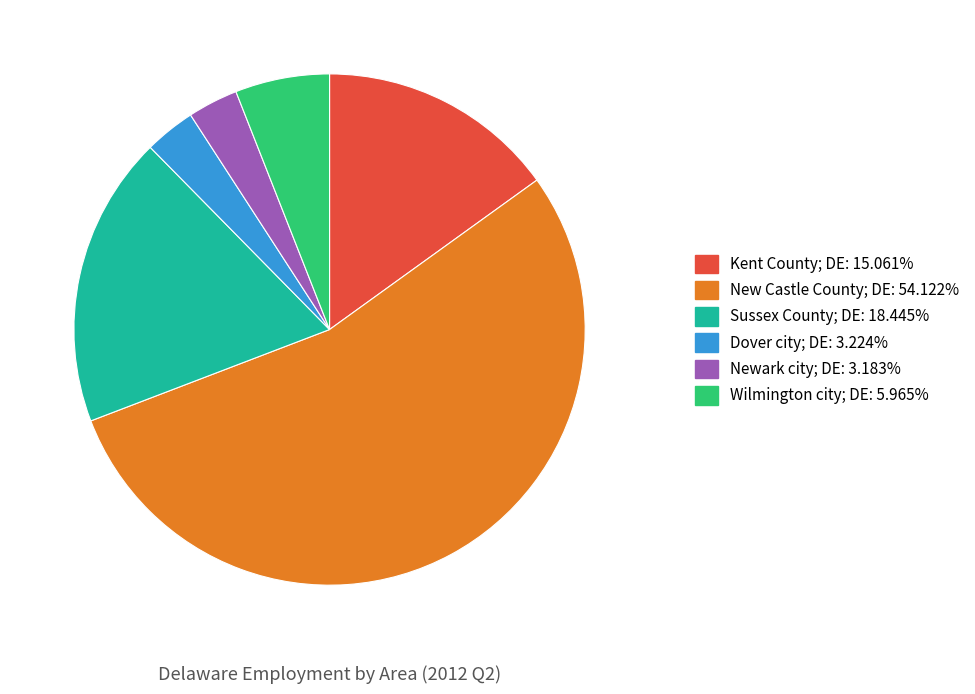

Combined, do Dover city; DE and Sussex County; DE account for over 50%?

No